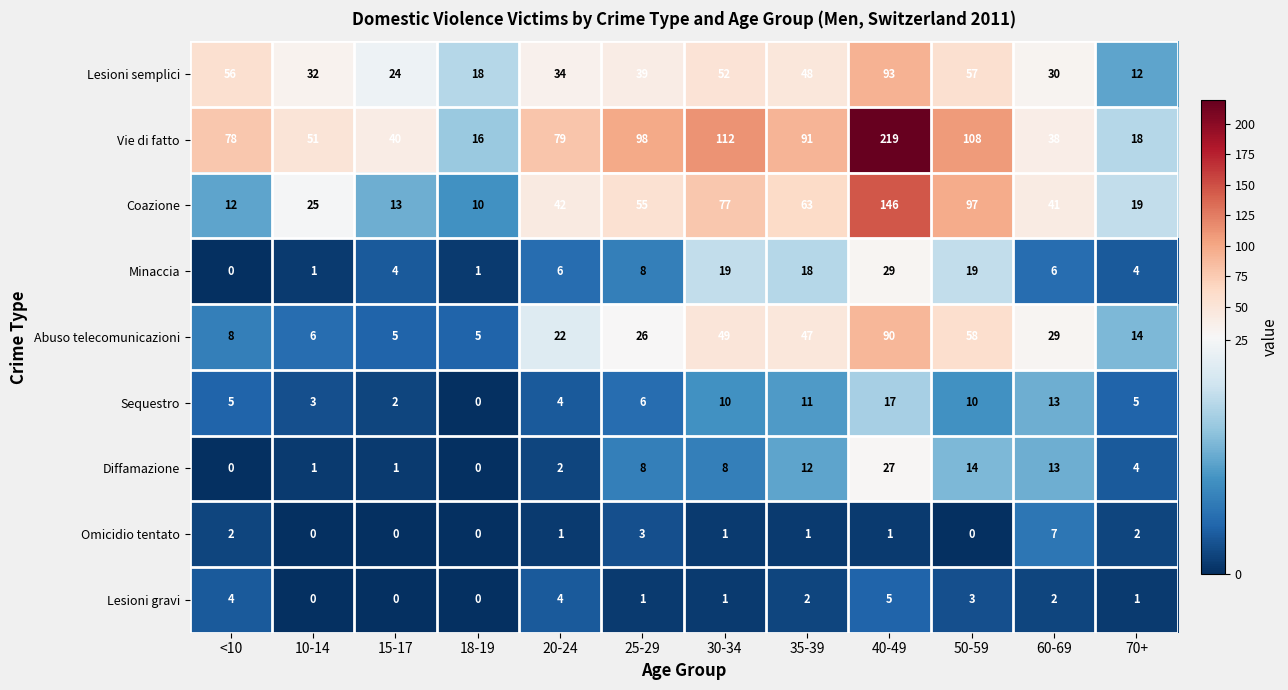

The Lesioni gravi series shows 1 at 35-39. True or false?

False